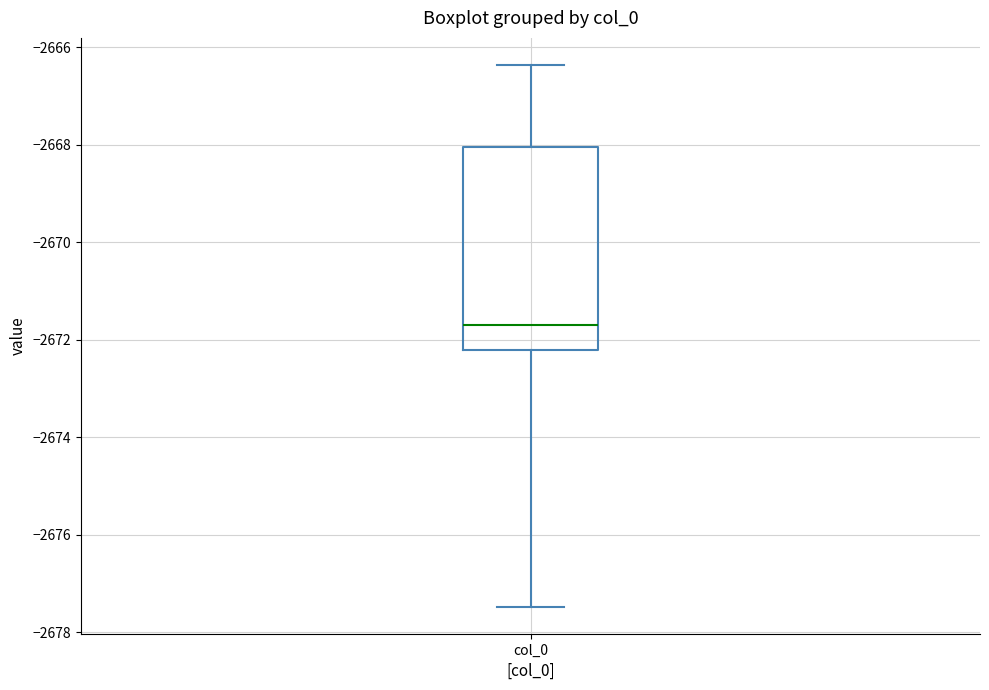

Where is the lower edge of the box for col_0 on the y-axis? The values are not printed on the chart, so give them approximately, as read against the axis.

-2672.2